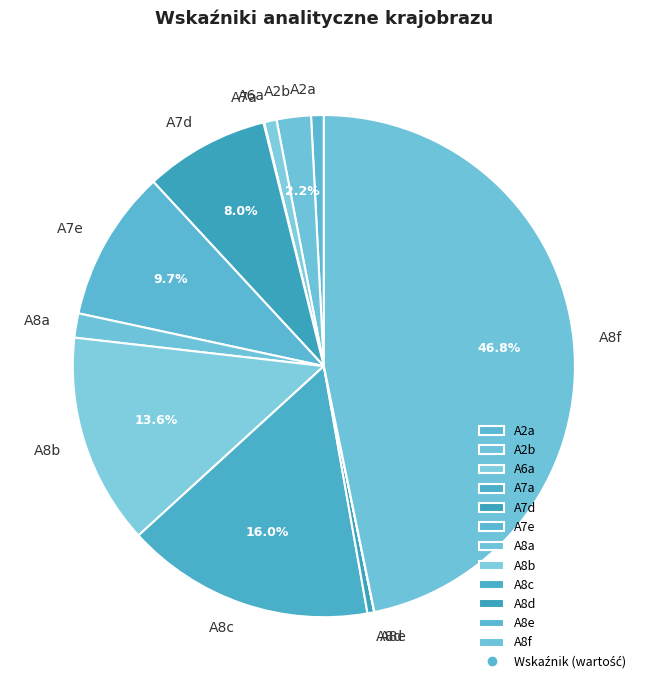

Between A8c and A8d, which is larger?

A8c